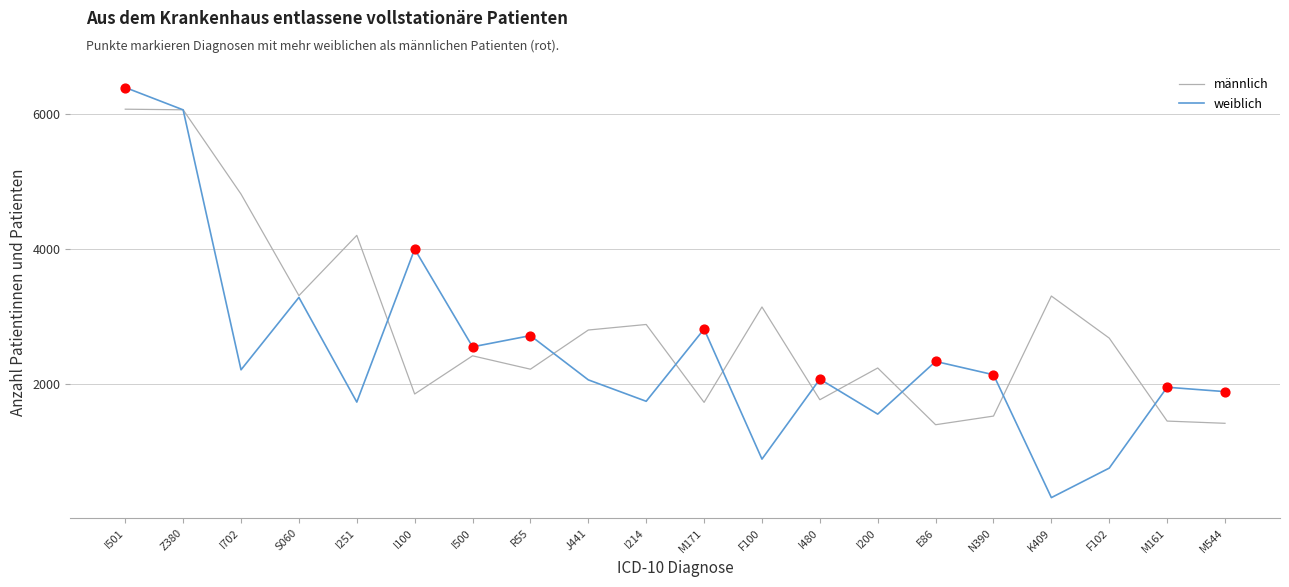

Is the value of weiblich at I200 greater than the value of männlich at I480?

No